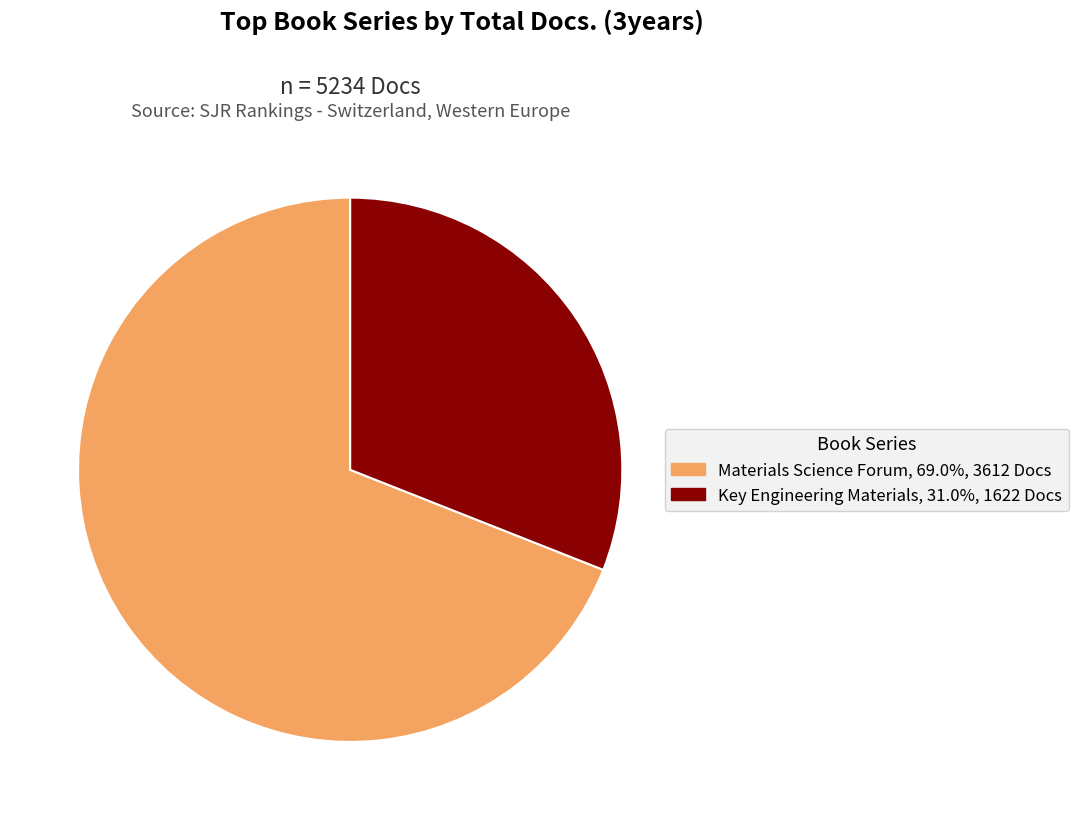

Rank the categories by value from highest to lowest.

Materials Science Forum, Key Engineering Materials